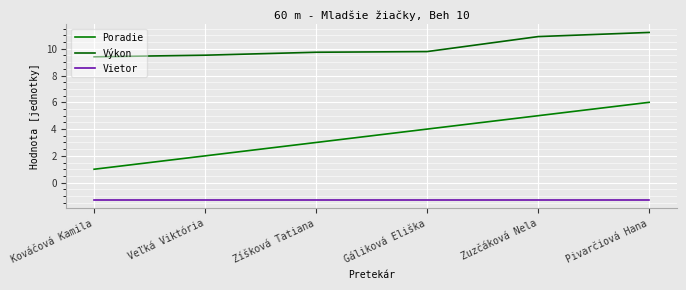

How many lines are shown in the chart?

3